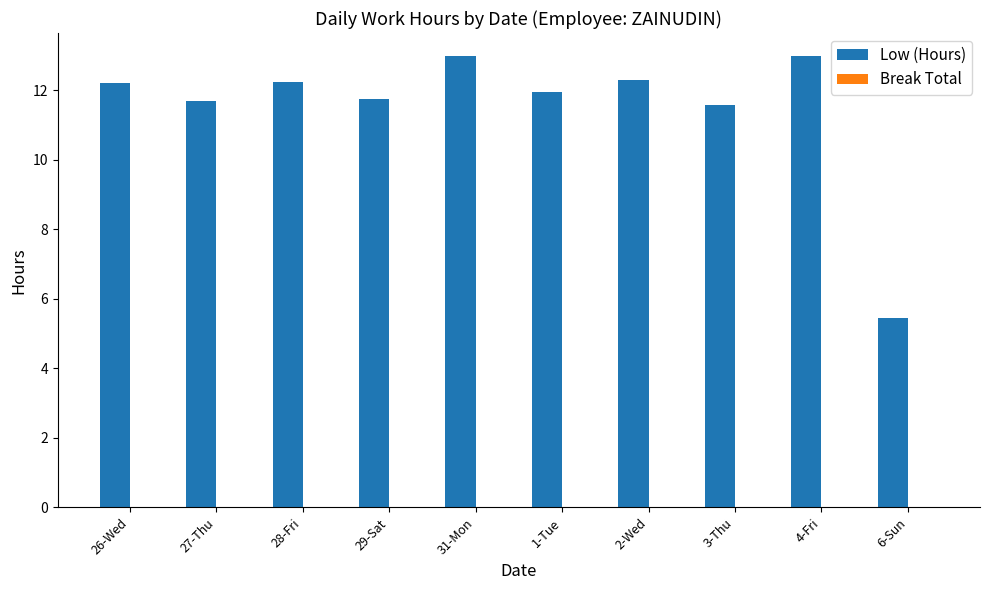

What position from the right is 1-Tue?

5